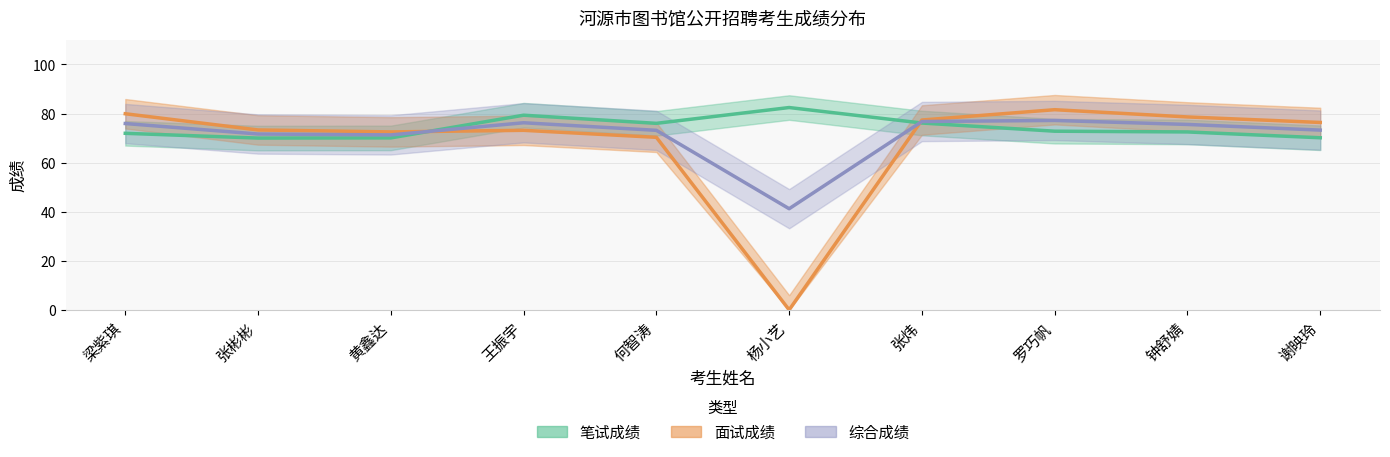

Which series has the largest range (max minus min)?

面试成绩